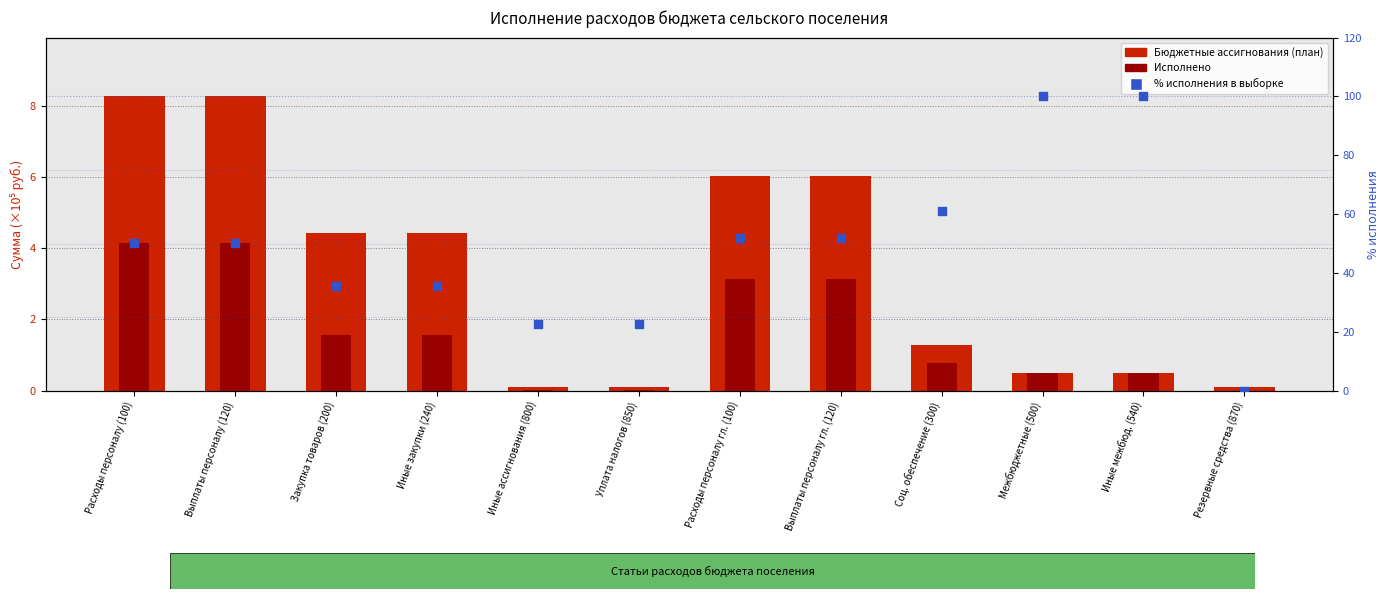

Which series has the largest Y range (max minus min)?

% исполнения в выборке